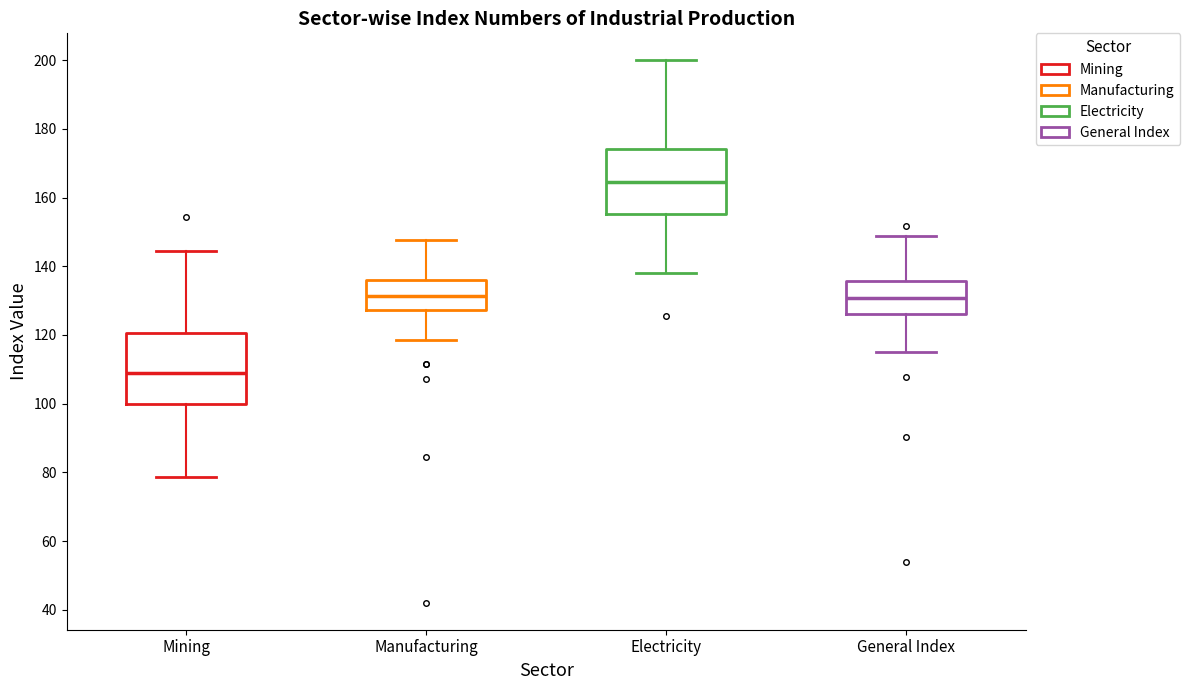

Reading left to right, read every box against the y-axis: the position of its median line, the range the box covers, and the ends of its whiskers. The values are not printed on the chart, so give them approximately, as read against the axis.

Mining: median 110, box 100 to 120, whiskers 78 to 144
Manufacturing: median 132, box 128 to 136, whiskers 118 to 148
Electricity: median 164, box 156 to 174, whiskers 138 to 200
General Index: median 130, box 126 to 136, whiskers 116 to 148